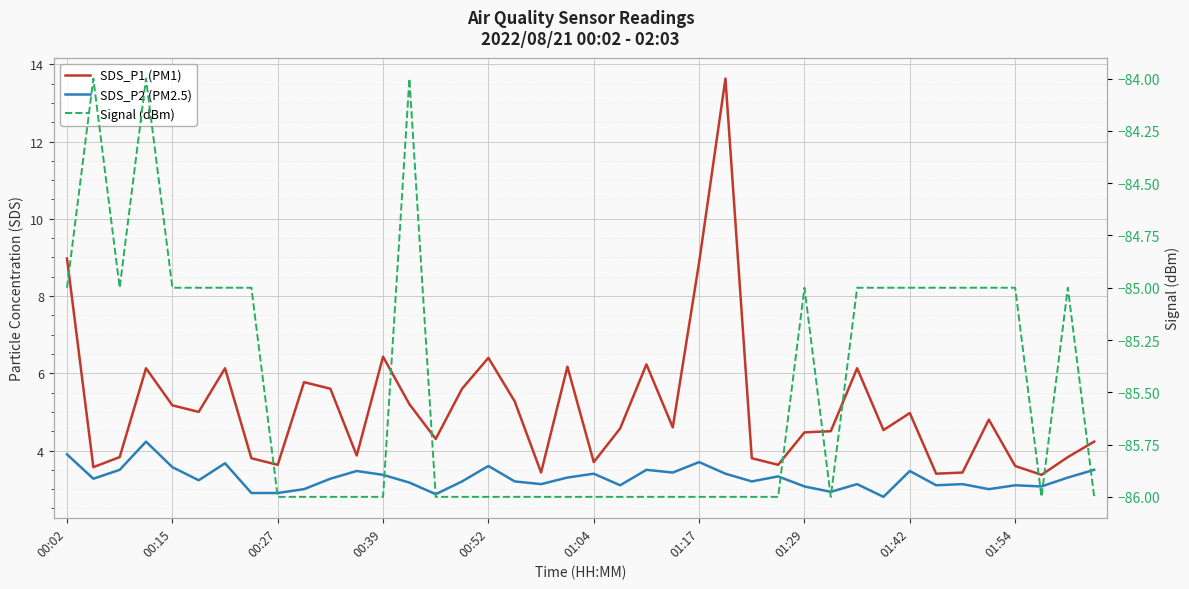

What is the difference between the maximum and minimum values in the Signal (dBm) series?

2.0